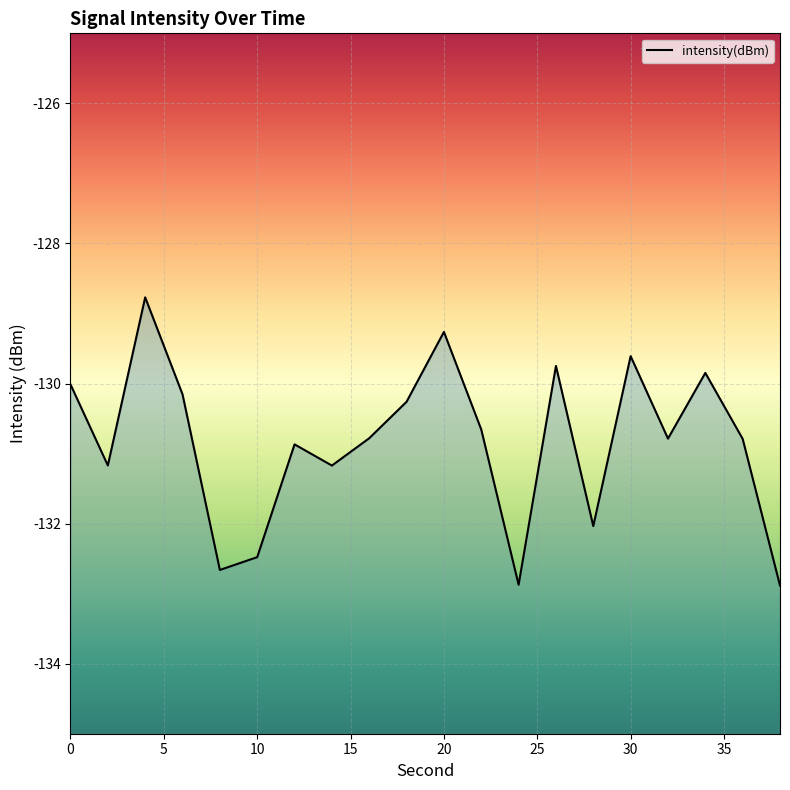

Reading right to left, list all the values displayed in this chart.

-132.9	-130.8	-129.8	-130.8	-129.6	-132.0	-129.7	-132.9	-130.7	-129.3	-130.3	-130.8	-131.2	-130.9	-132.5	-132.7	-130.2	-128.8	-131.2	-130.0